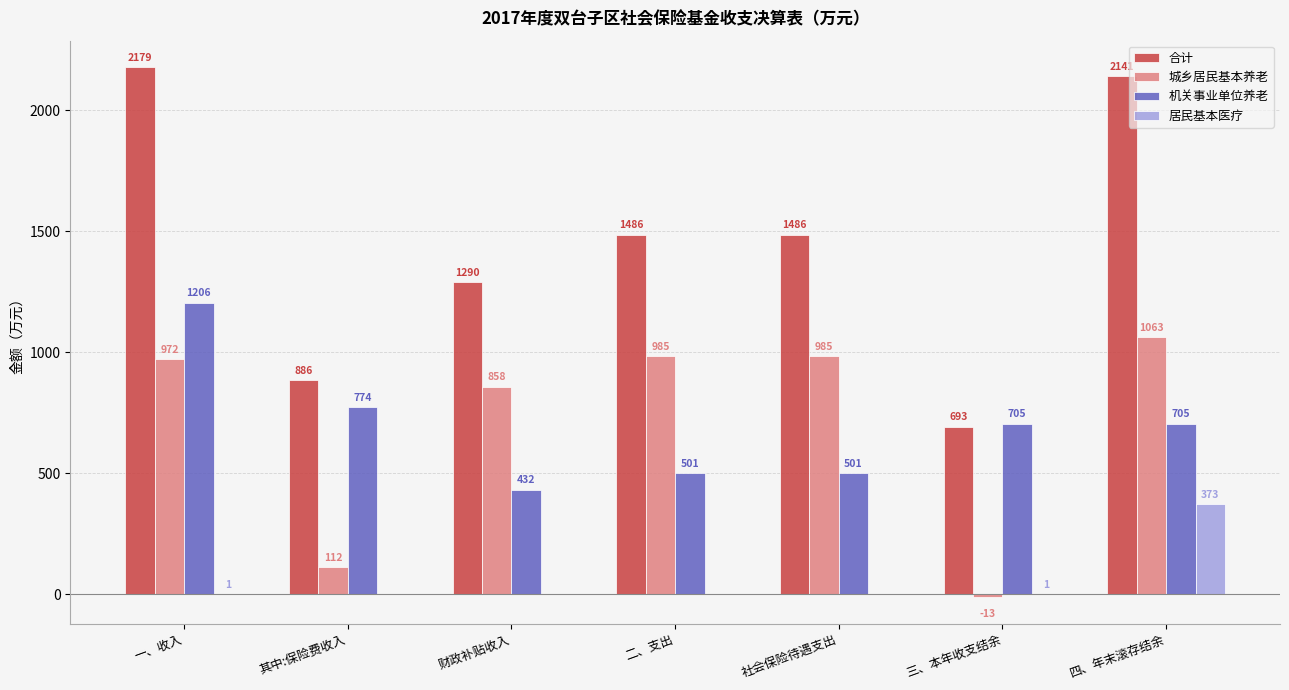

What is the sum of the 居民基本医疗 values at 一、收入 and 四、年末滚存结余?

374